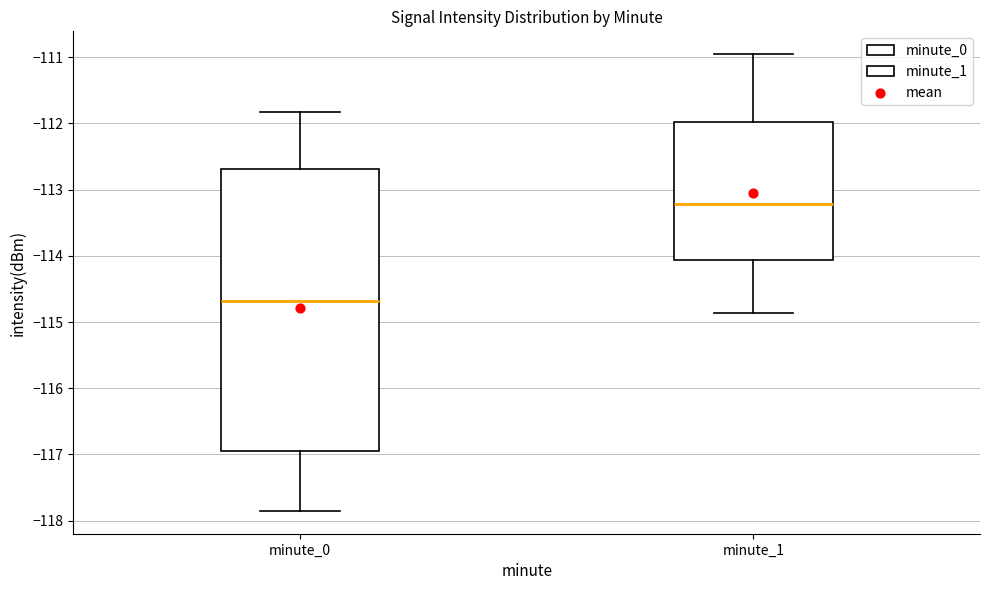

Comparing the boxes themselves (not the whiskers), which one is the tallest?

minute_0